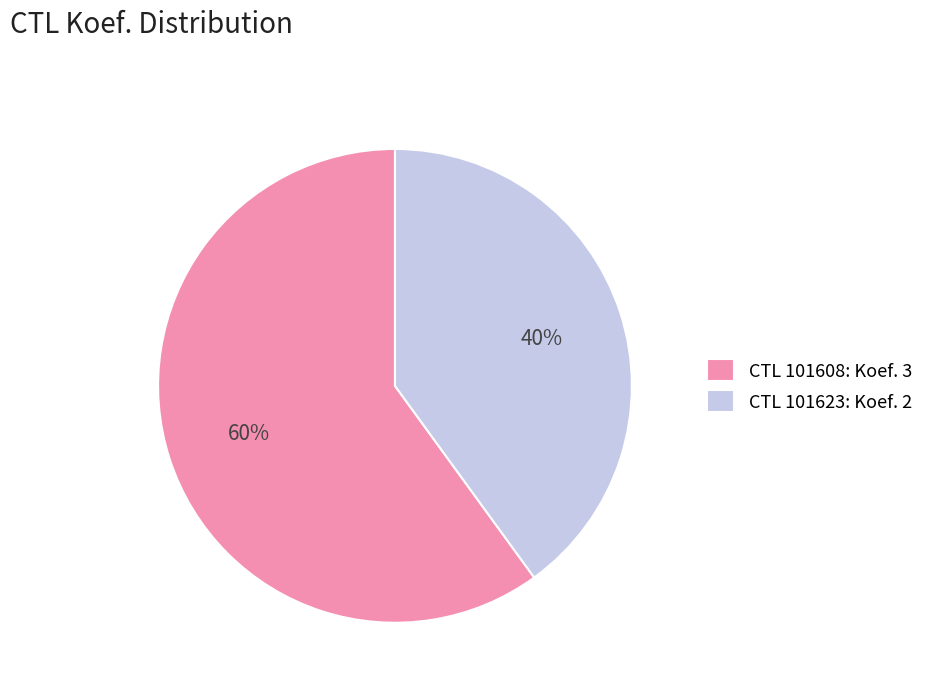

What percentage is the CTL 101608: Koef. 3 slice, to the nearest percent?

60%